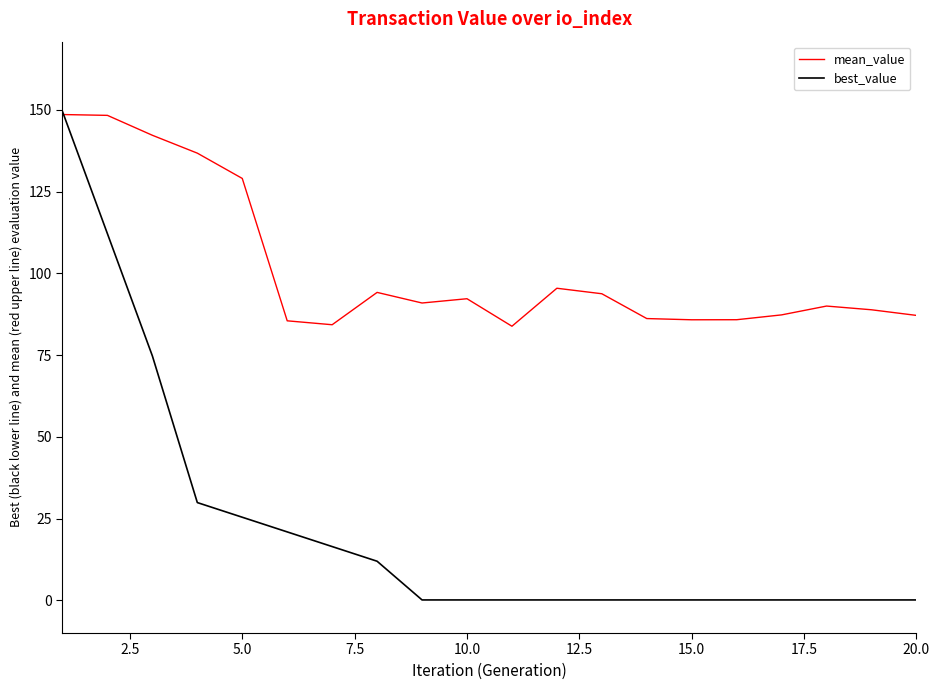

Which series has the largest range (max minus min)?

best_value